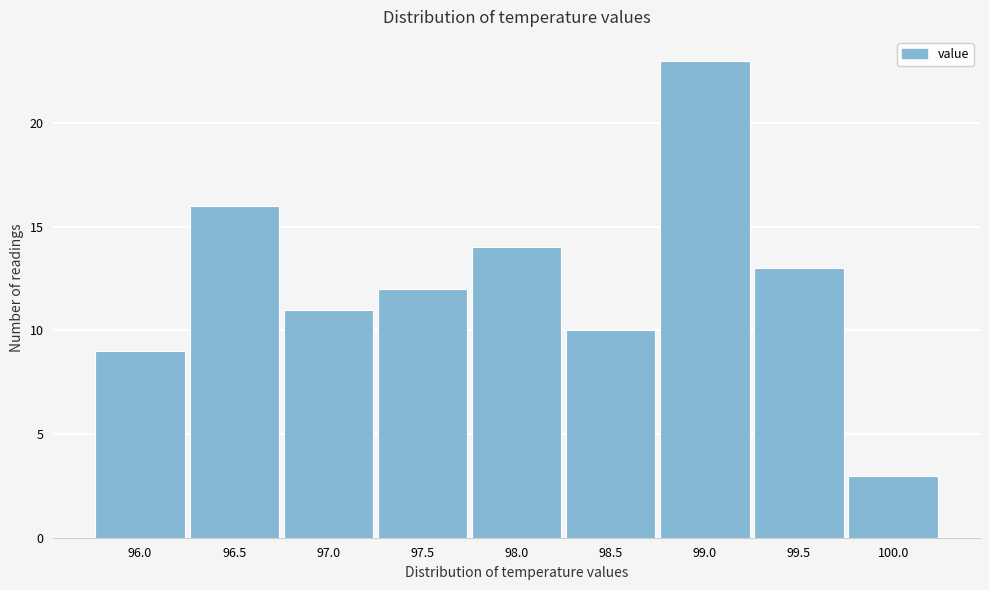

Reading left to right, extract all data points from this chart.

96.0=9	96.5=16	97.0=11	97.5=12	98.0=14	98.5=10	99.0=23	99.5=13	100.0=3